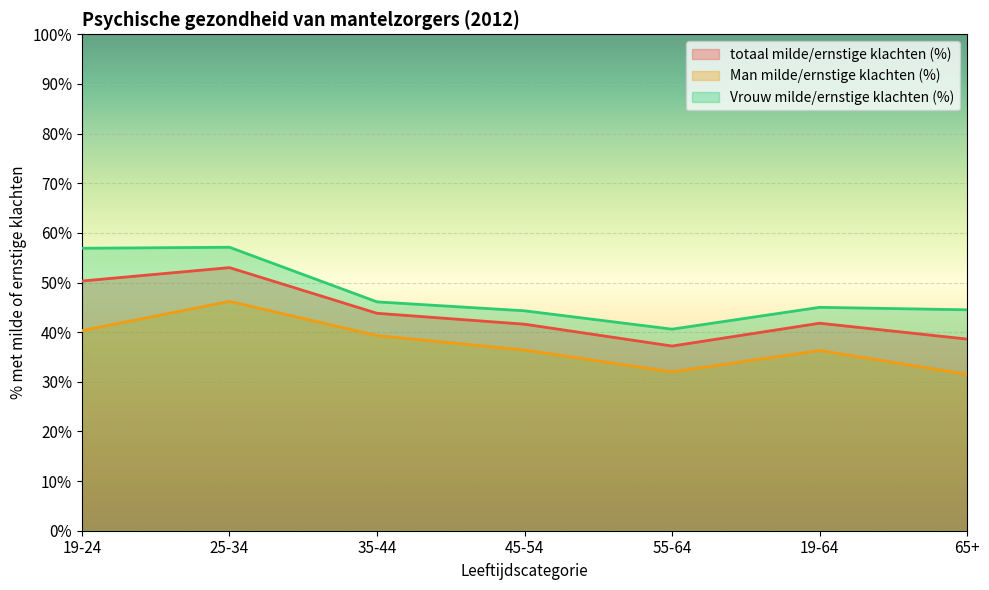

At which category is the sum across all series the highest?

25-34